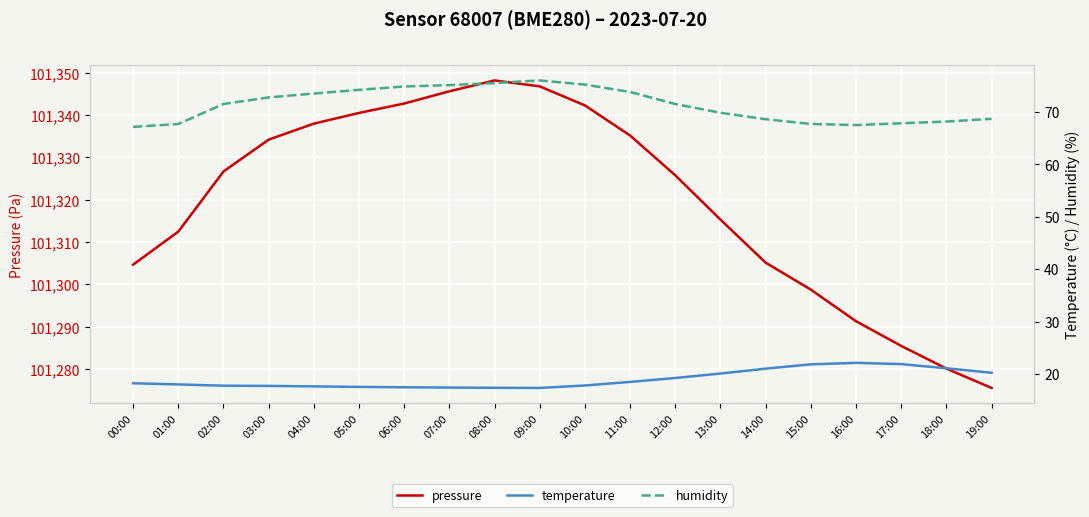

At which category does temperature reach its first local peak?

16:00